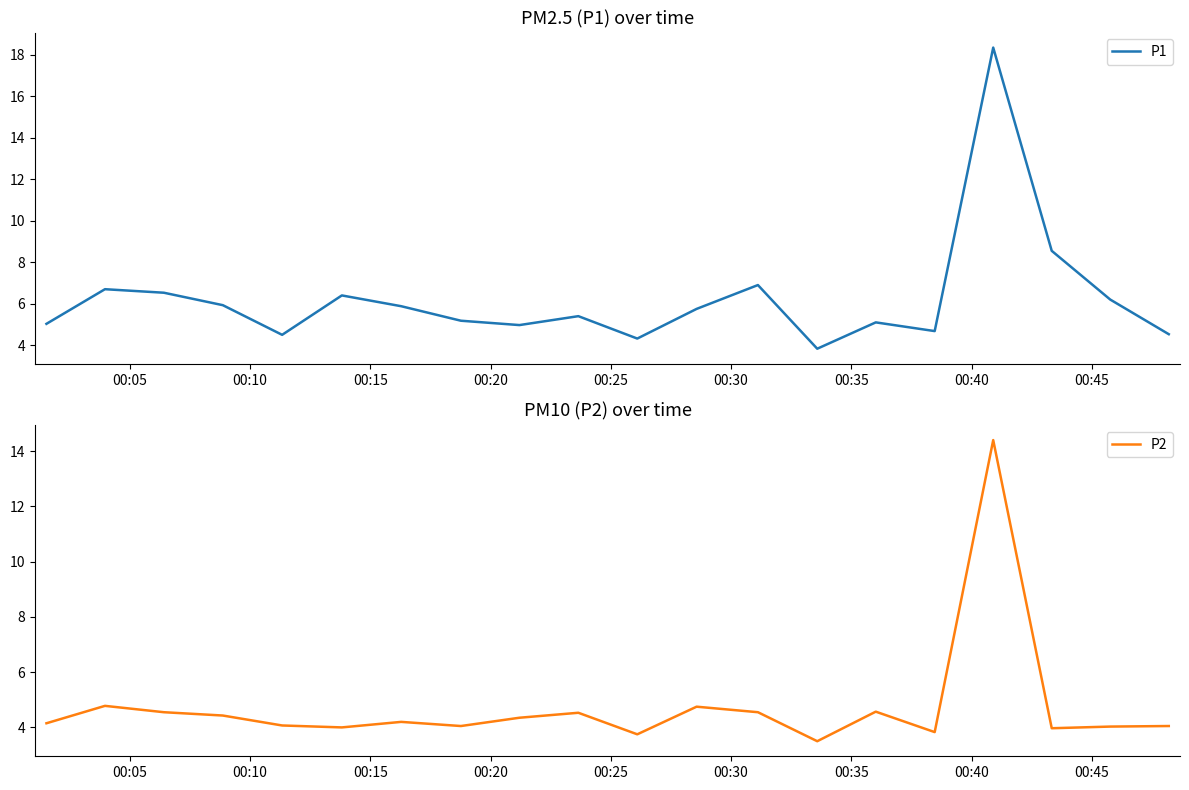

Rank the series by their maximum value, from highest to lowest.

P1, P2